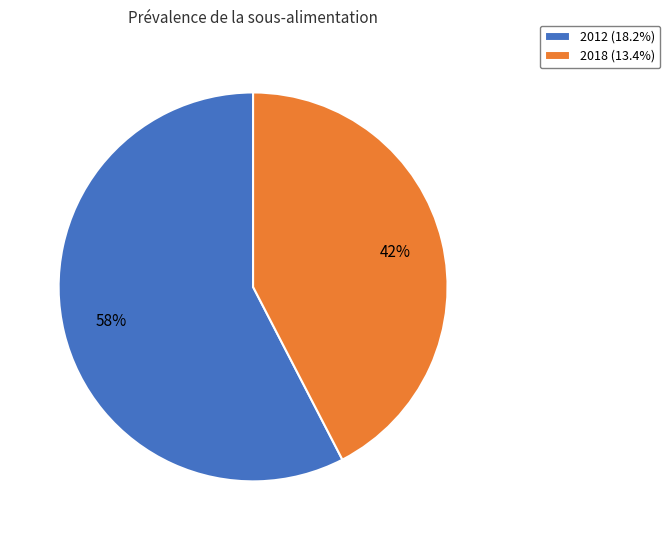

Combined, do 2012 and 2018 account for over 50%?

Yes